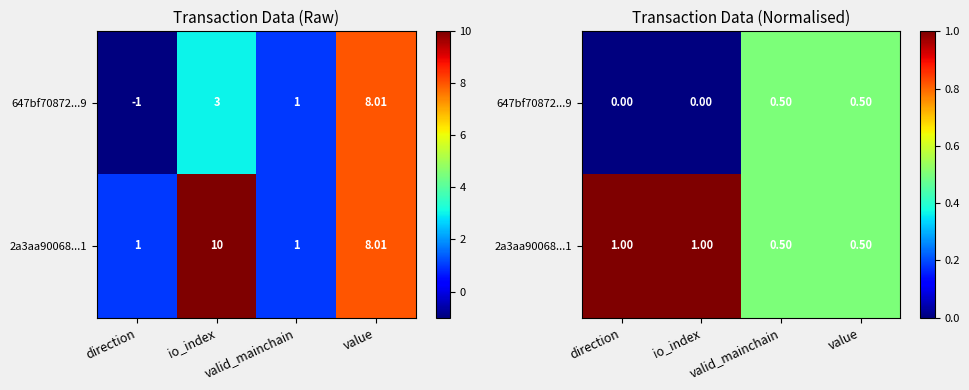

At valid_mainchain, list the series in order from largest to smallest.

647bf70872...9, 2a3aa90068...1